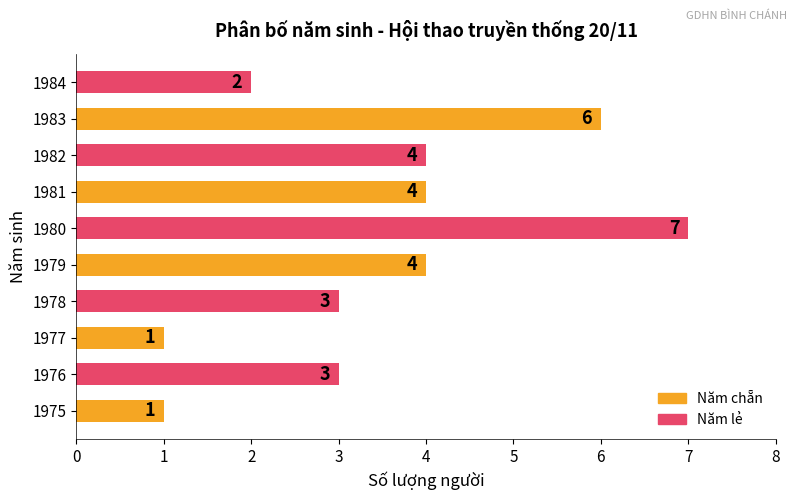

The chart shows a value of 6 at 1982. True or false?

False